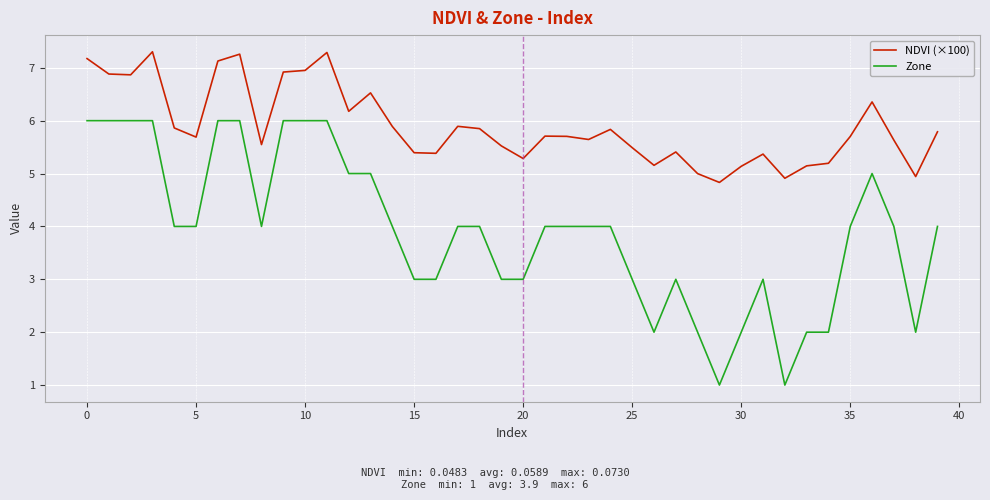

What is the smallest value displayed?

1.0